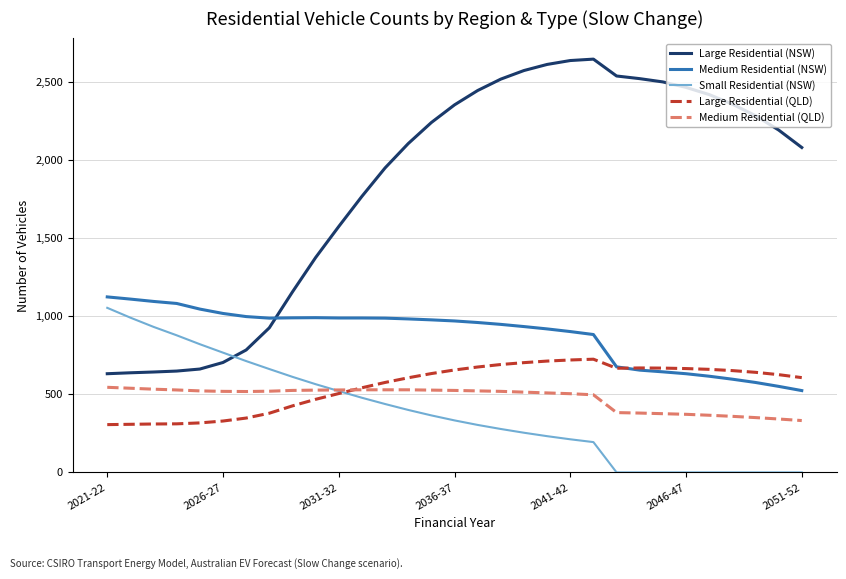

Which series has the largest total across all categories?

Large Residential (NSW)